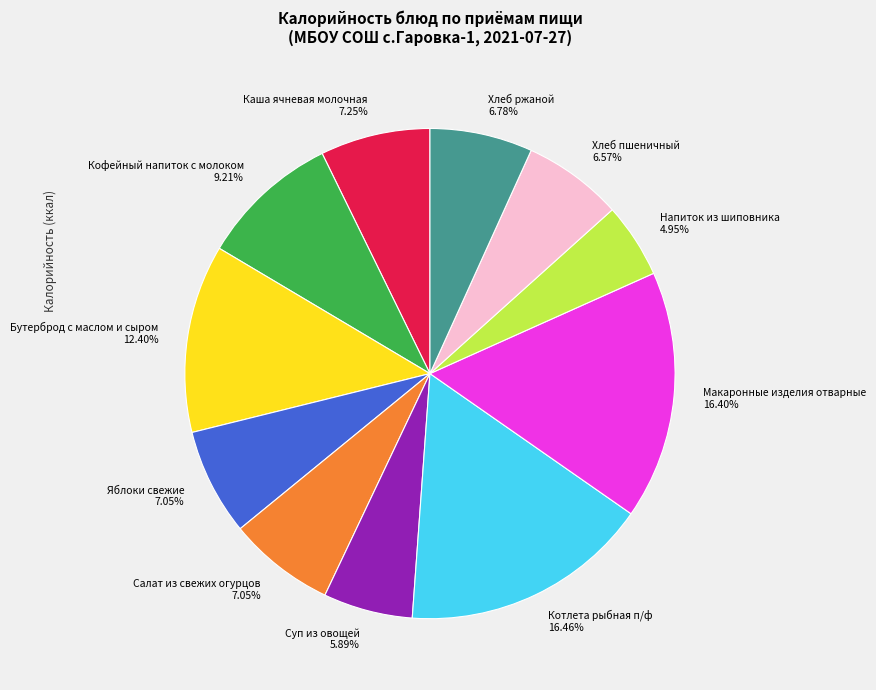

Which category has the smallest portion of the pie?

Напиток из шиповника